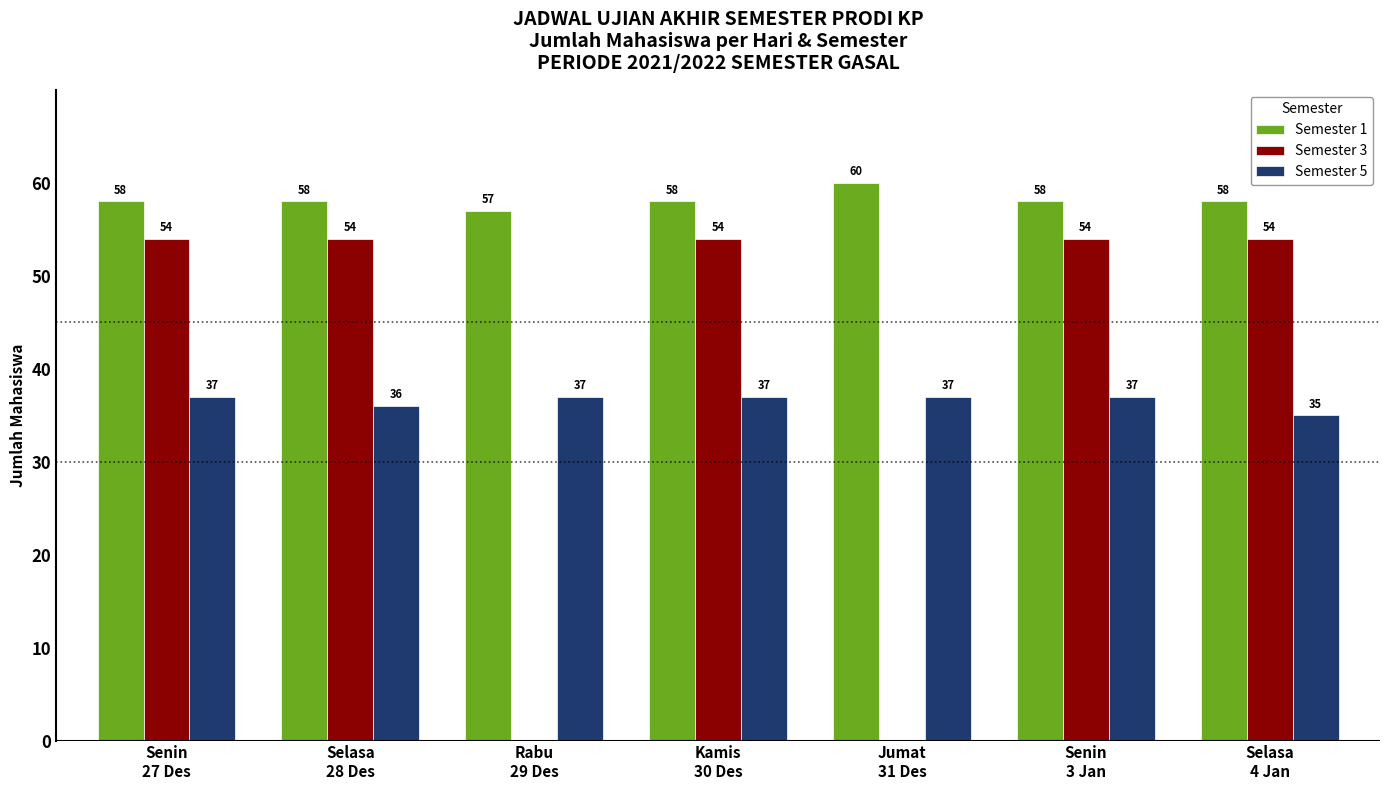

What is the highest value of the Semester 5 series?

37